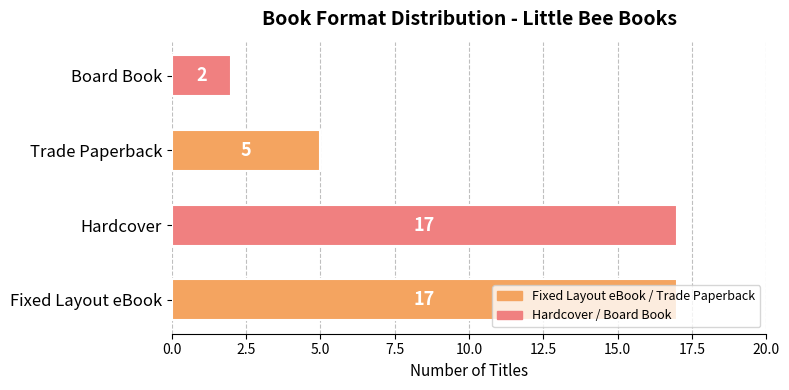

At which label is the value closest to 9?

Trade Paperback